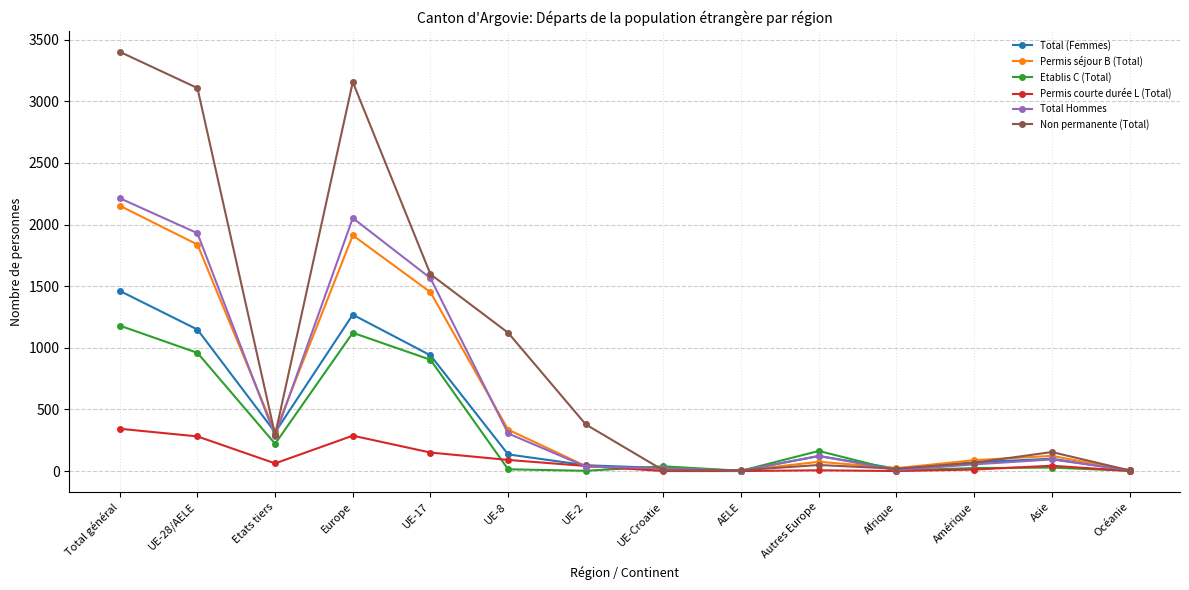

True or false: Total (Femmes) and Permis séjour B (Total) intersect in this chart.

True